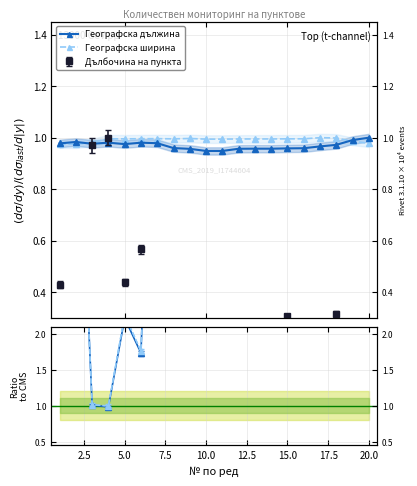

The value of Географска дължина at 10.0 is 0.3. True or false?

False